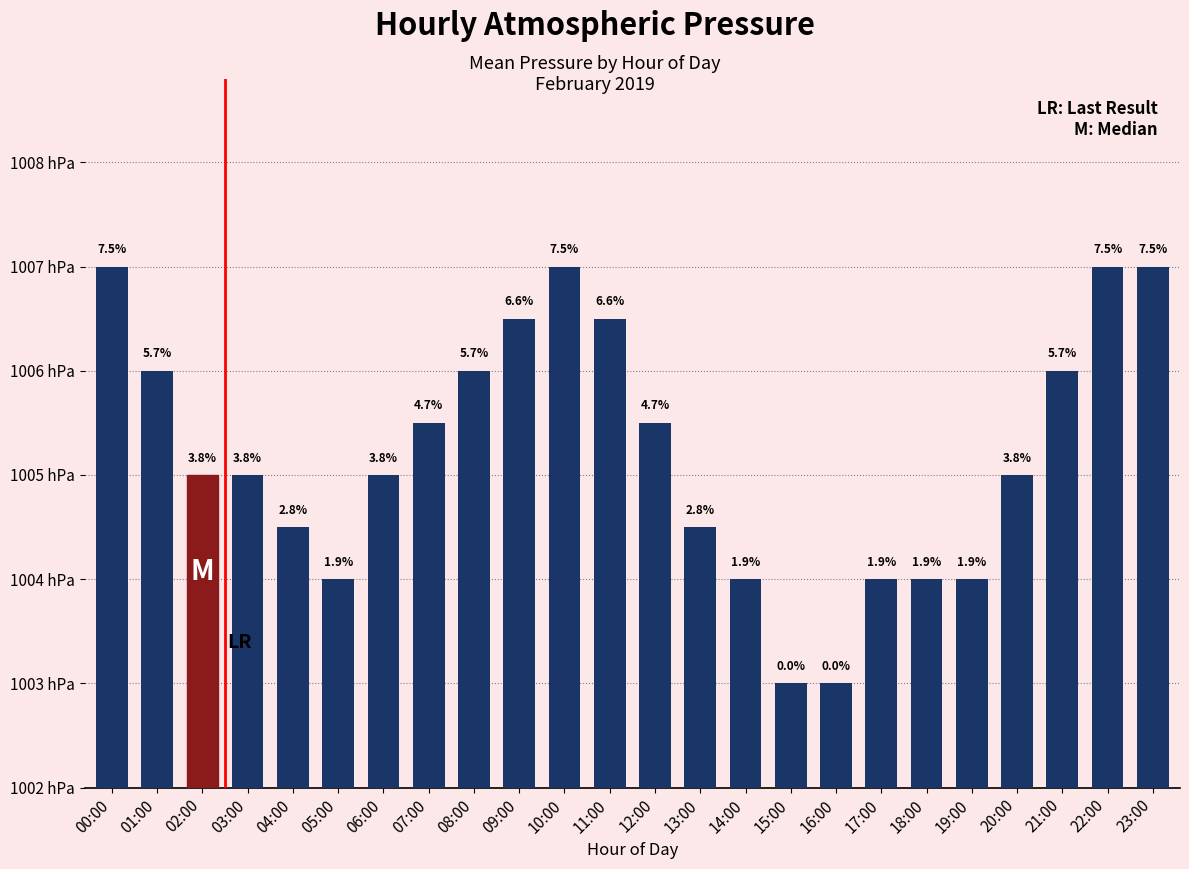

What is the difference between the values at 19:00 and 04:00?

0.5